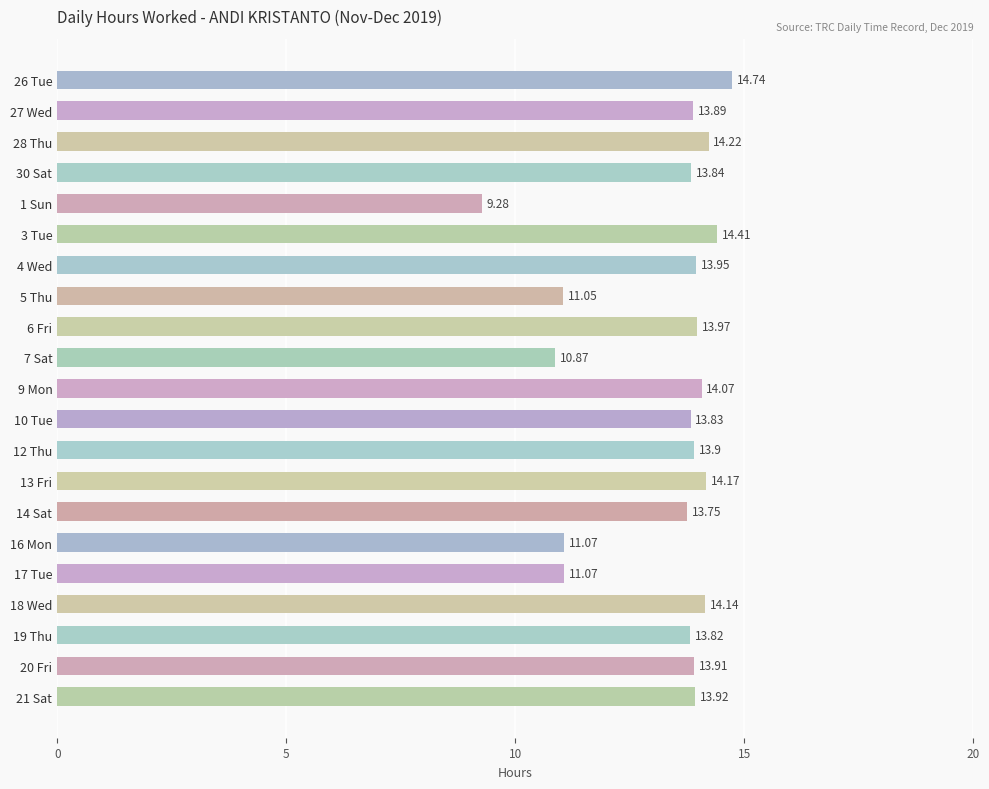

Count the number of categories in the chart.

21